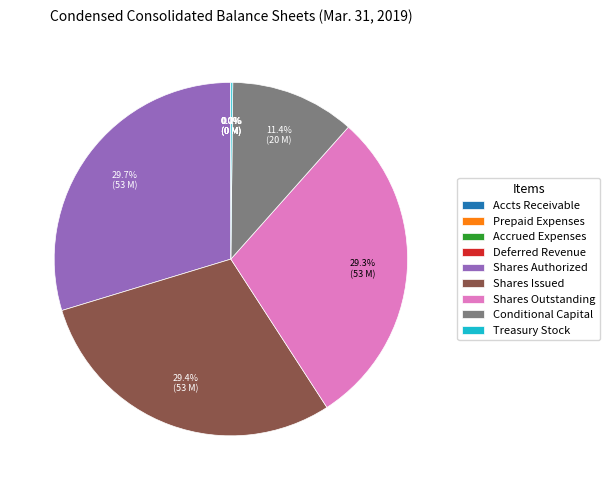

Is there any slice that represents more than half of the pie?

No